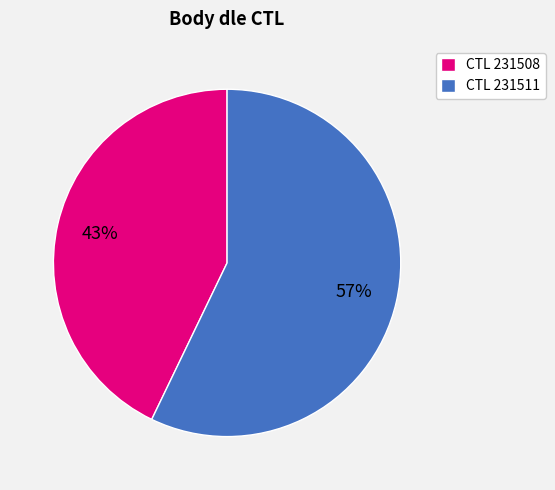

Is there any slice that represents more than half of the pie?

Yes